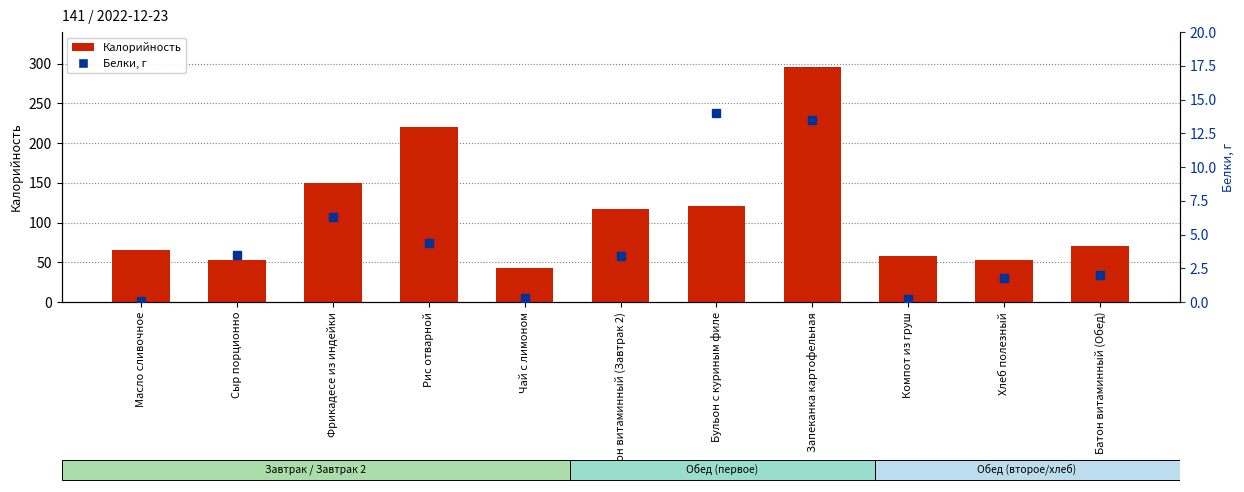

What is the difference between the maximum and minimum values in the Белки series?

13.9